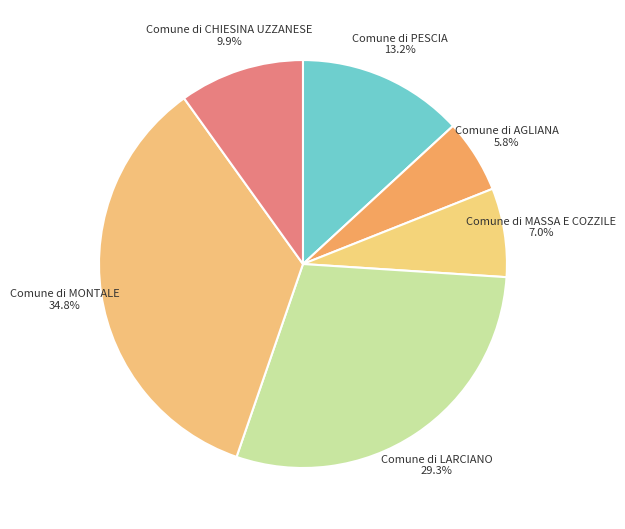

Is Comune di MASSA E COZZILE 7.0% the majority of the pie?

No